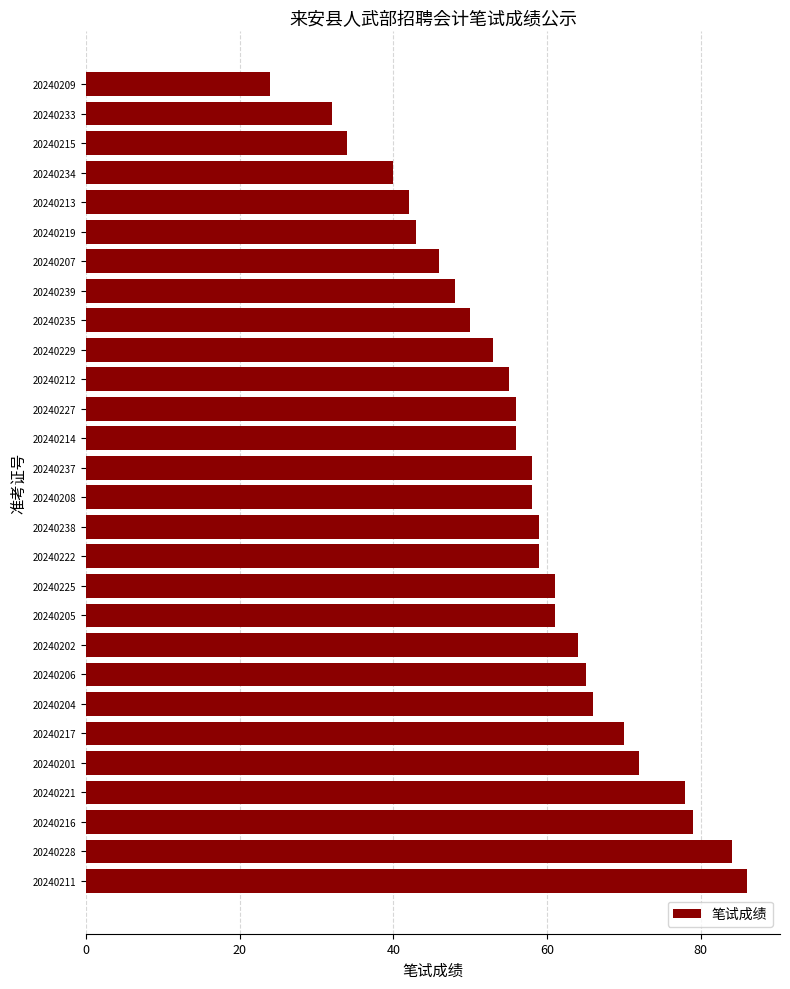

The chart shows a value of 59 at 20240238. True or false?

True